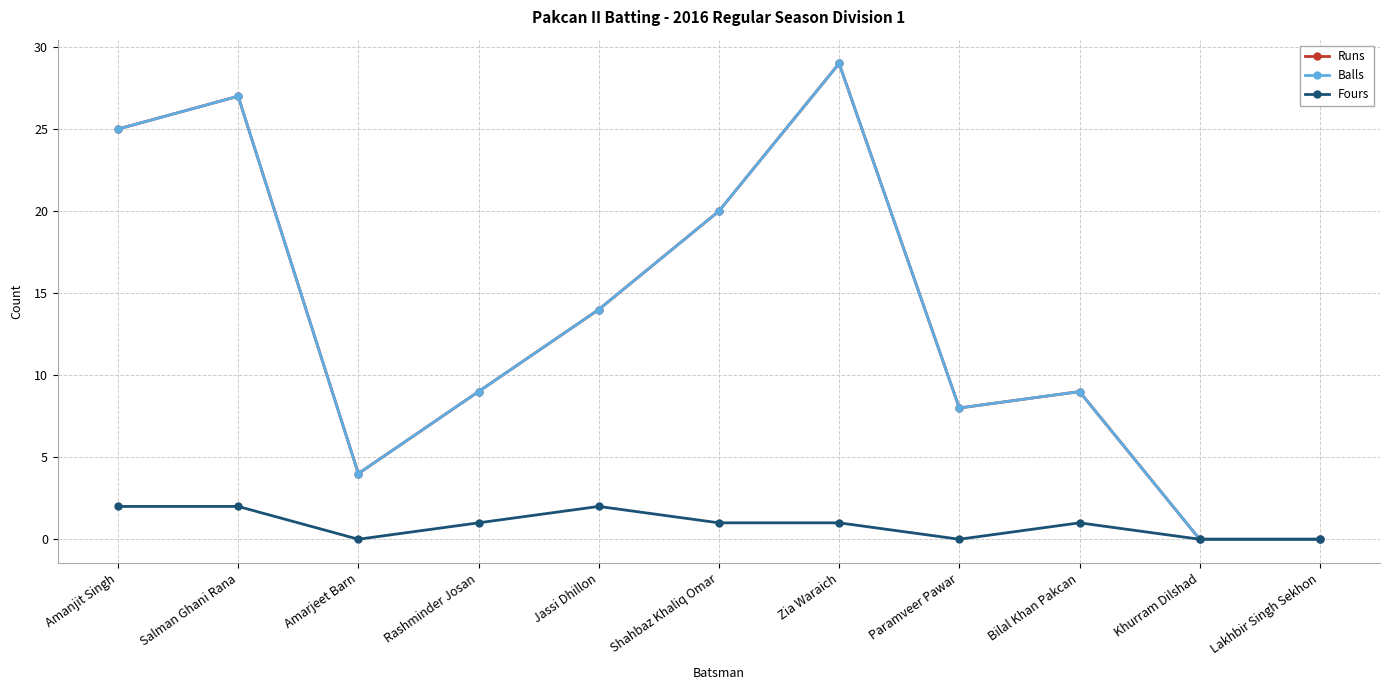

Does the chart have visible grid lines?

Yes